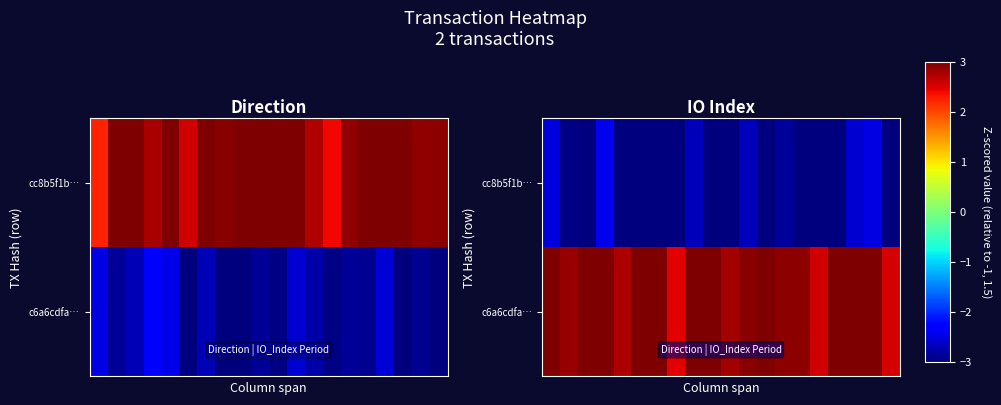

What is the maximum value shown in the chart?

3.5